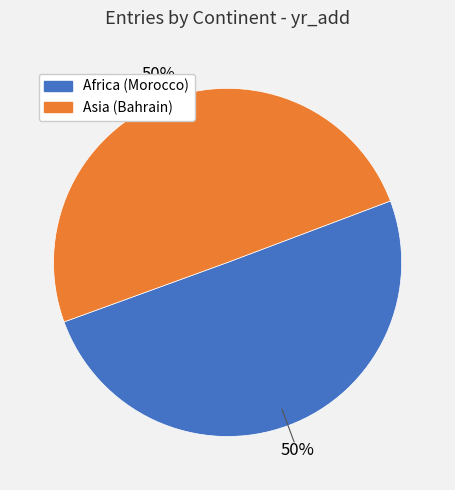

How many segments does this pie chart have?

2